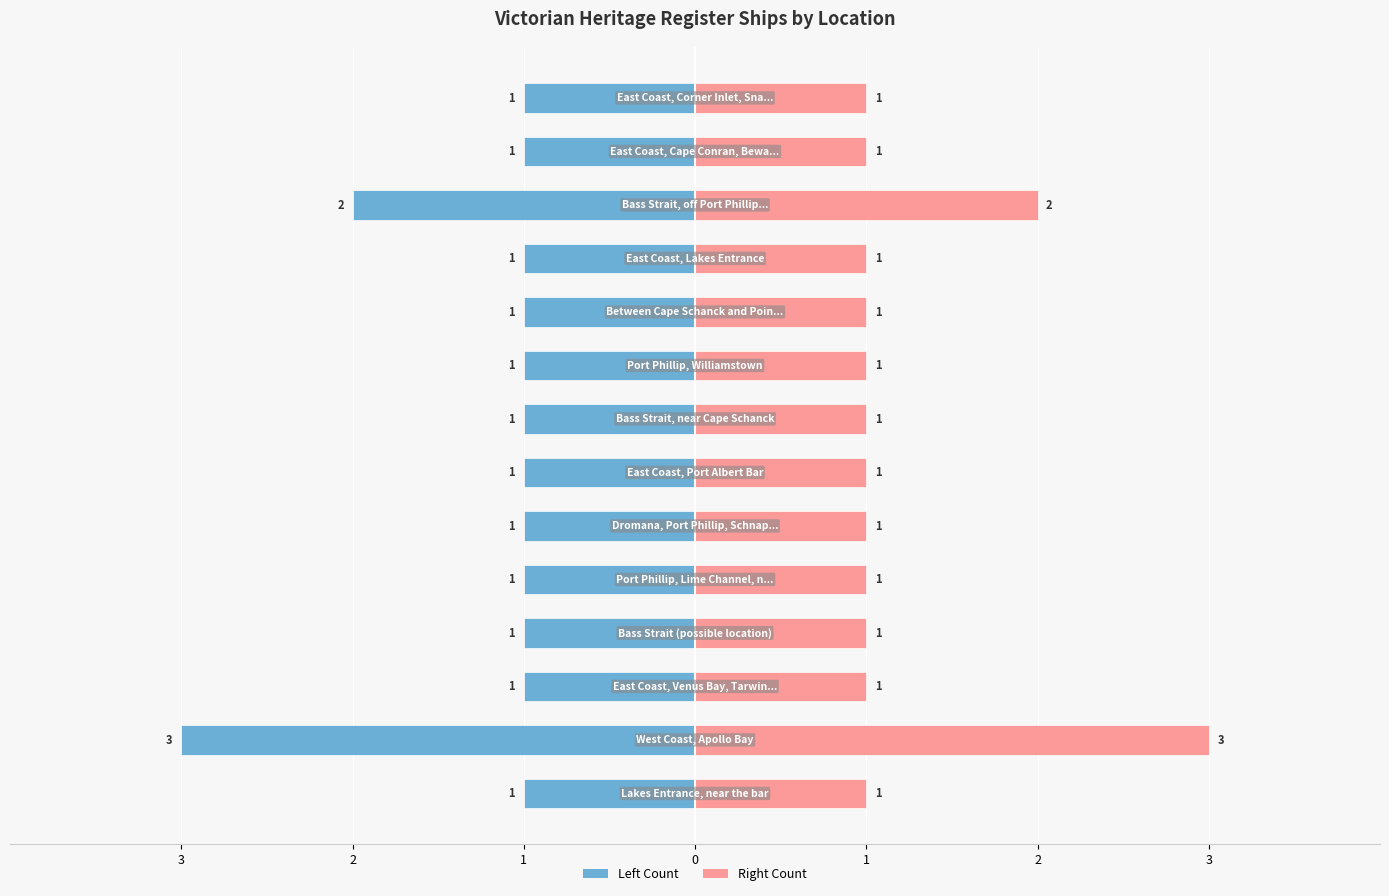

What is the difference between the second highest and minimum values in the Ship Count (Right) series?

1